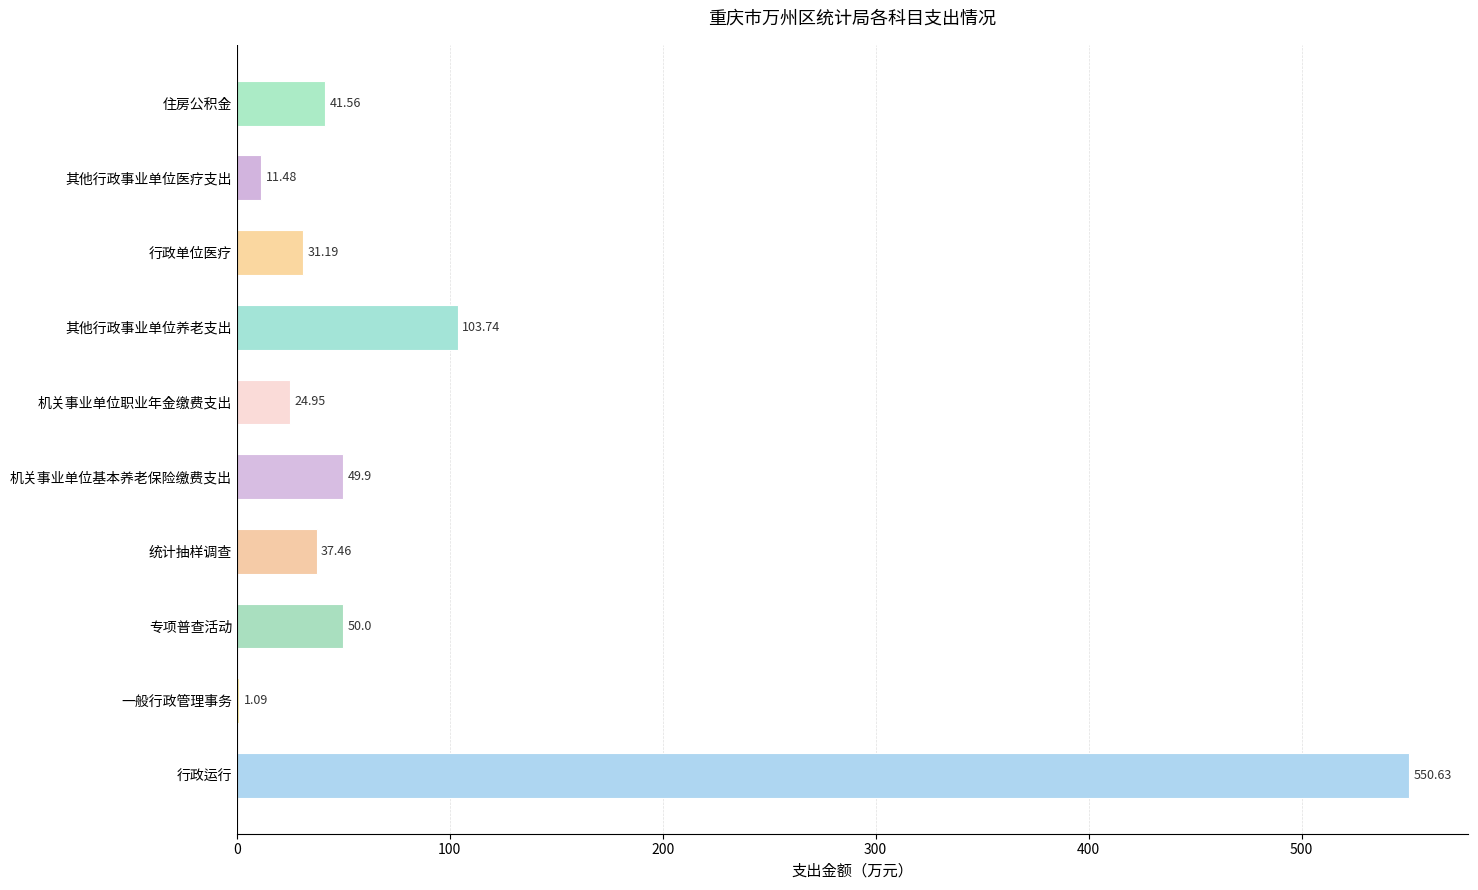

Does the chart contain stacked bars?

No